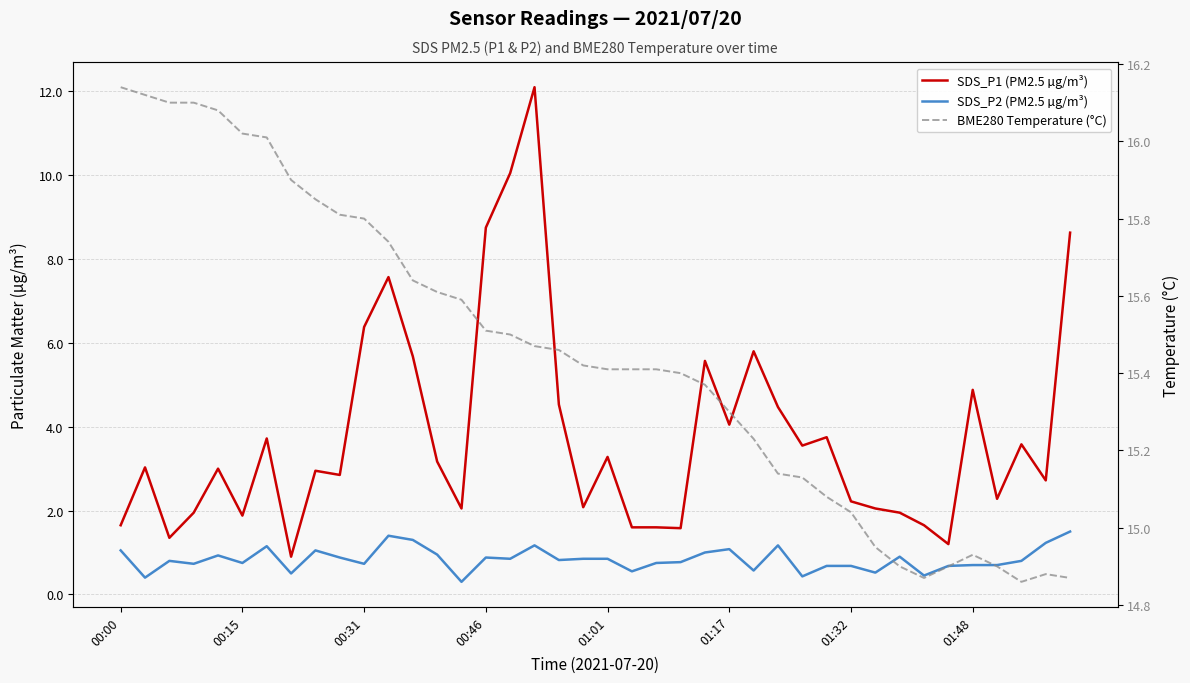

The value of SDS_P2 (PM2.5 µg/m³) at 38 is 1.2. True or false?

True